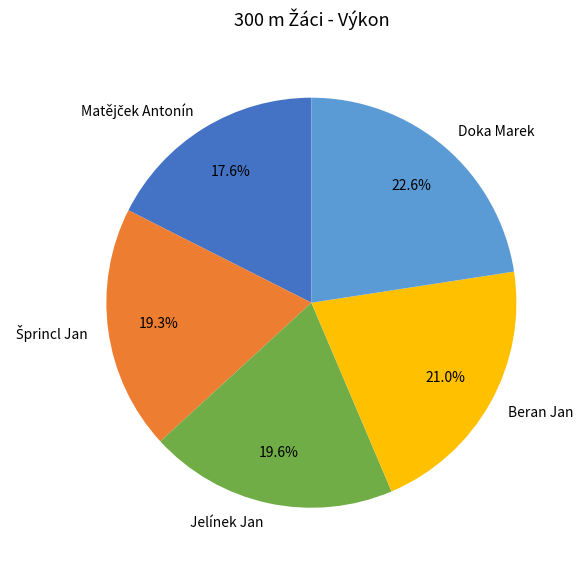

What percentage is NOT represented by Beran Jan?

79.0%